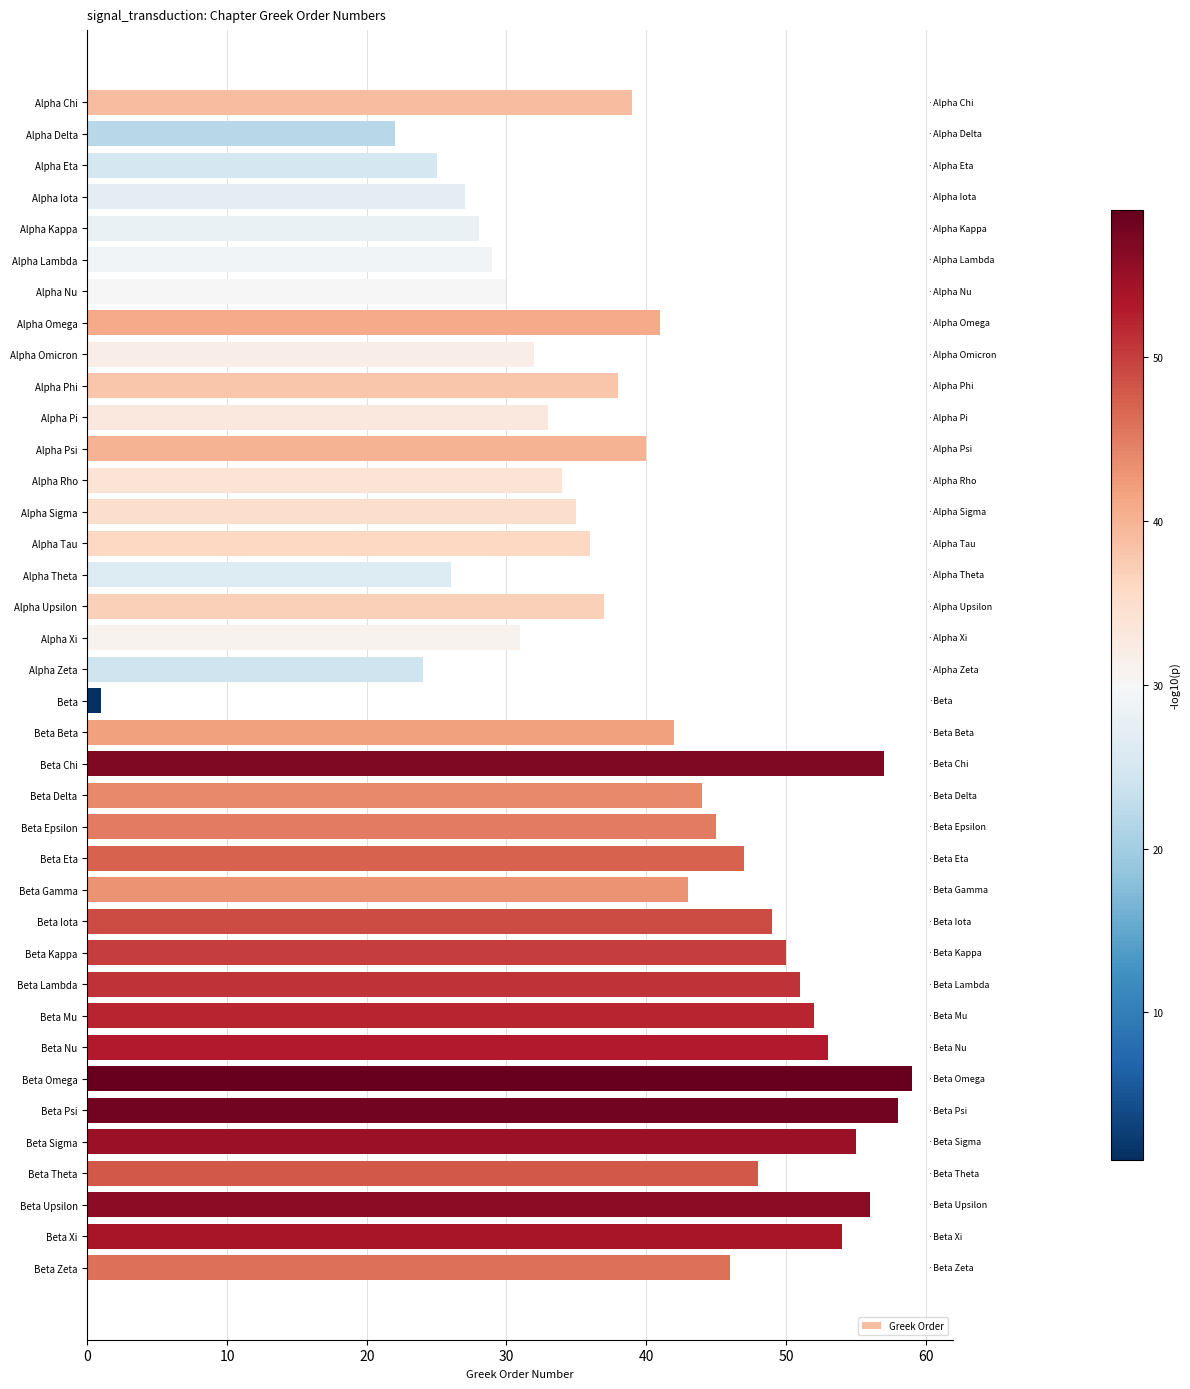

Count the number of categories in the chart.

38